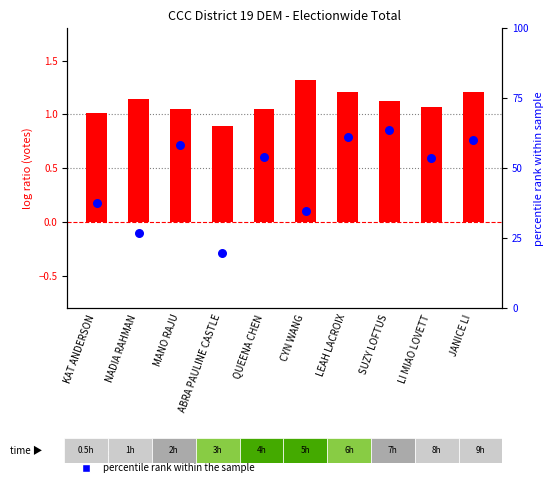

What is the total value across all series at LEAH LACROIX?

7.3